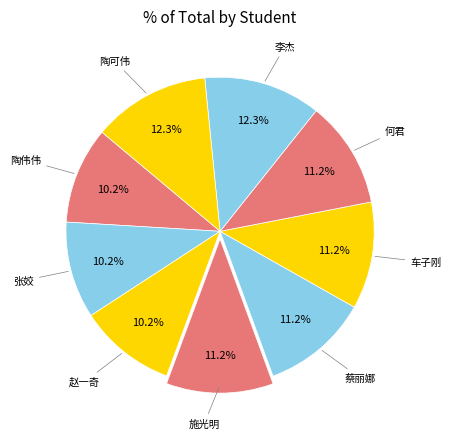

Which slice is the smallest?

陶伟伟